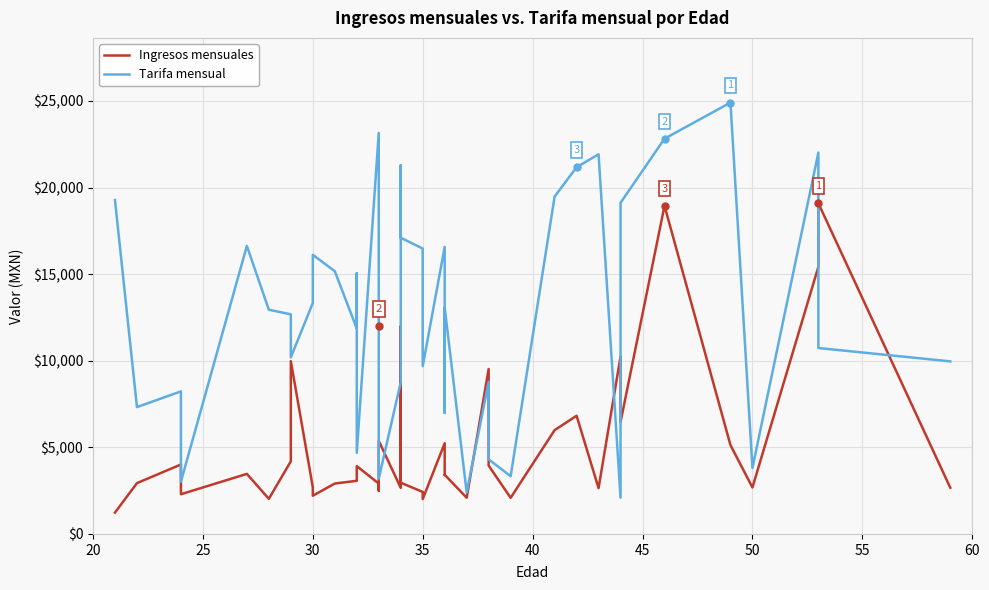

Reading right to left, transcribe all the data shown in this chart.

Ingresos mensuales: 2670	19094	15427	2683	5130	18947	6465	10248	2645	6825	5993	2086	3944	9526	2090	3419	3407	5237	2014	2426	2960	11994	2661	5376	2496	2909	3919	3298	3068	2911	2206	2693	9980	4193	2028	3468	2293	4011	2935	1232
Tarifa mensual: 9964	10735	22021	3810	24907	22822	19121	2094	21923	21173	19479	3335	4306	8787	2396	13072	6986	16577	9687	16479	17102	21293	8758	3193	6670	23159	4681	15053	11864	15170	16117	13335	10195	12682	12947	16632	3020	8232	7324	19281